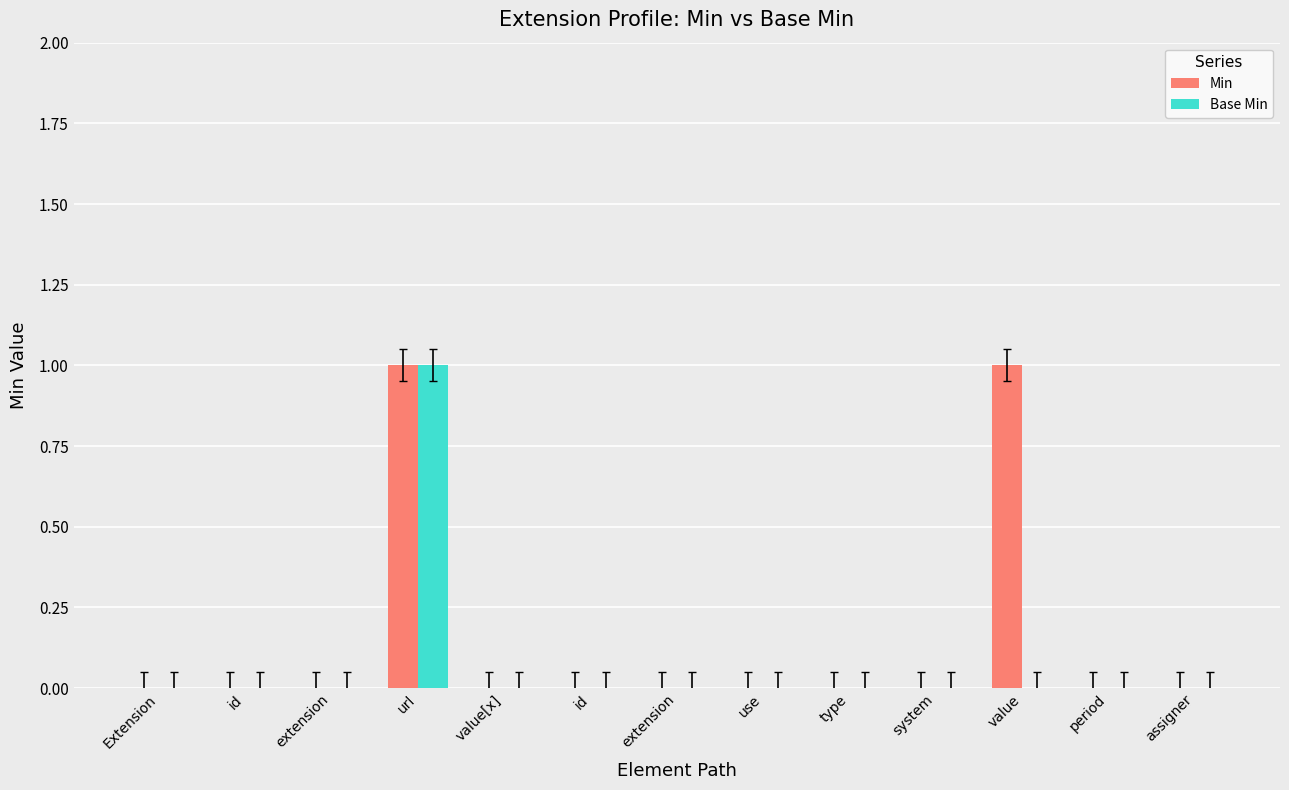

How many data points does each series have?

13